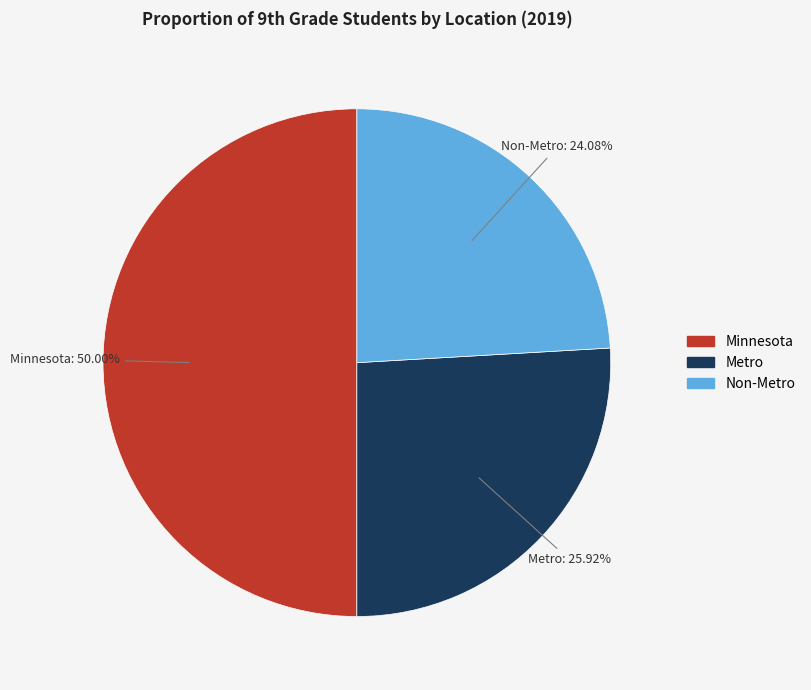

To the nearest percent, what portion does Non-Metro represent?

24%